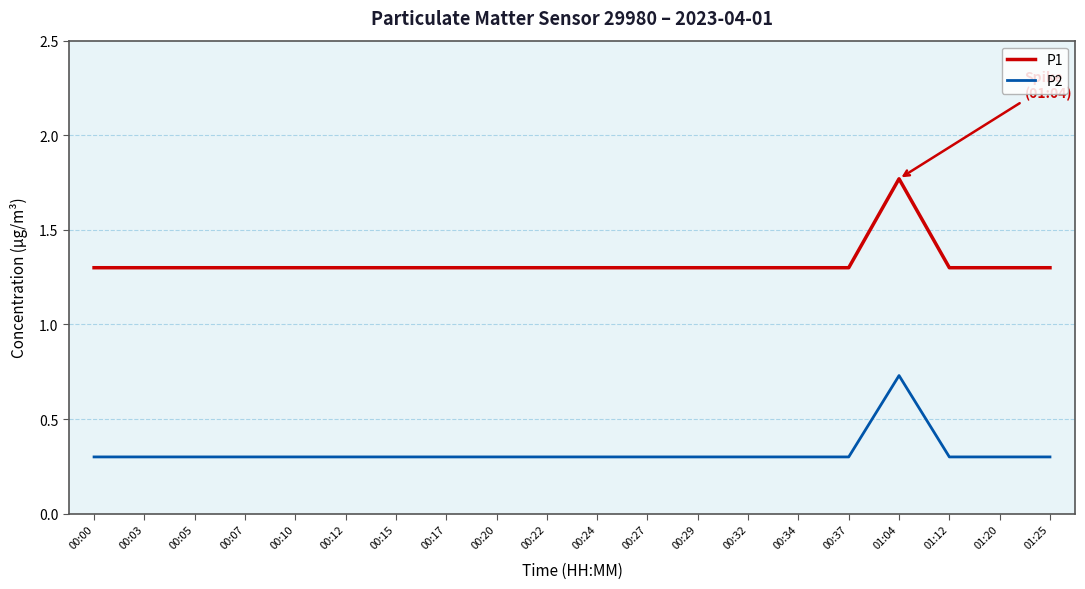

What are all the series names shown in the legend?

P1, P2